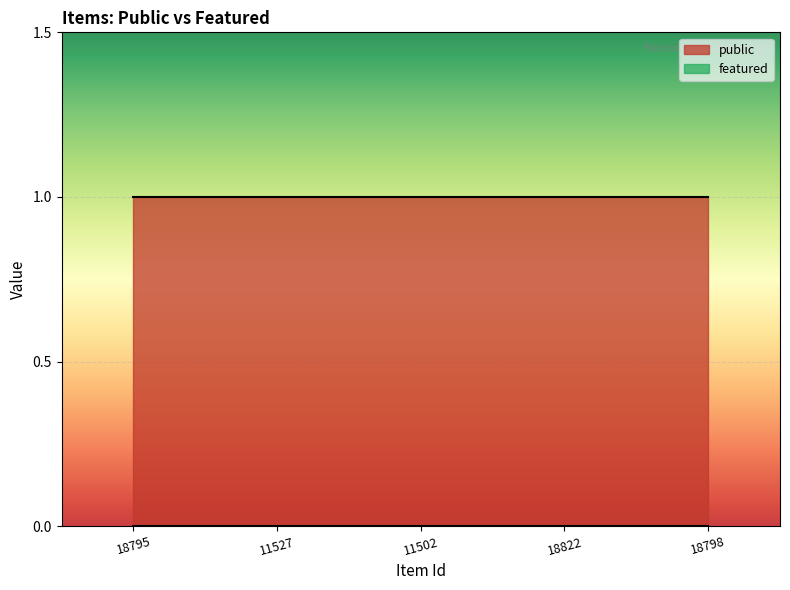

Rank the series by their maximum value, from highest to lowest.

public, featured